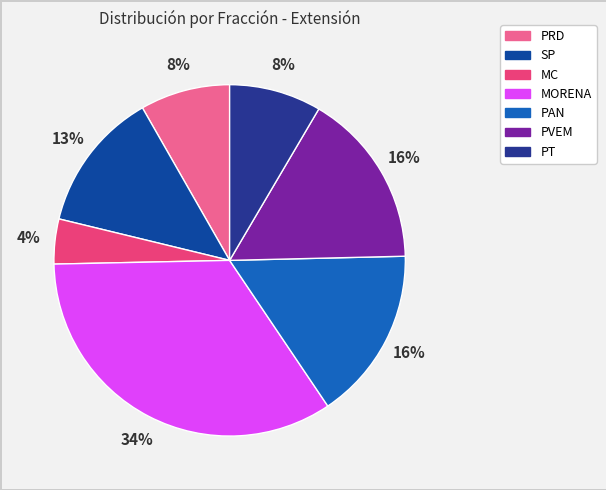

Which slice is the smallest?

MC